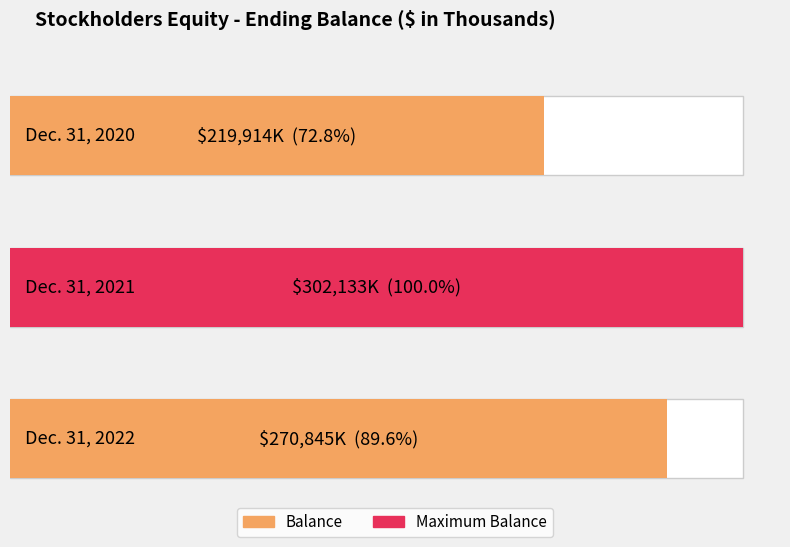

Approximately how many times larger is the value at Dec. 31, 2020 compared to Dec. 31, 2022?

0.8